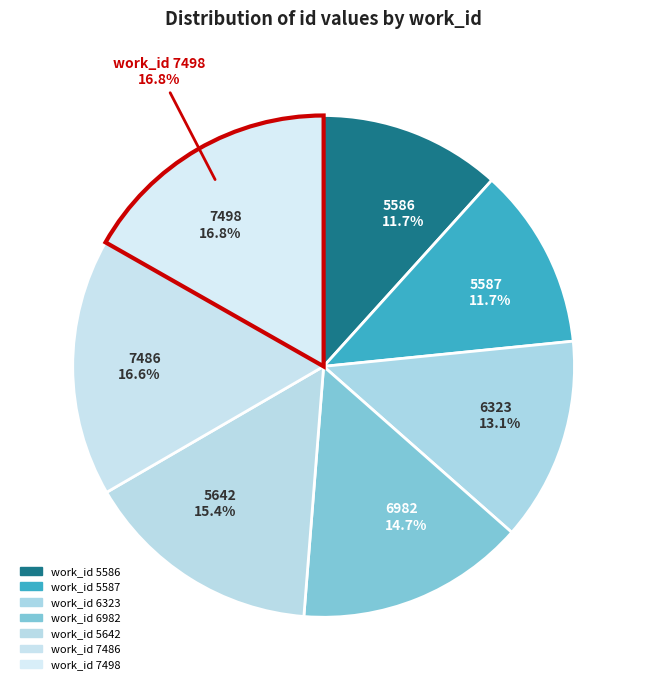

Do 5586 and 6982 together represent more than half of the pie?

No